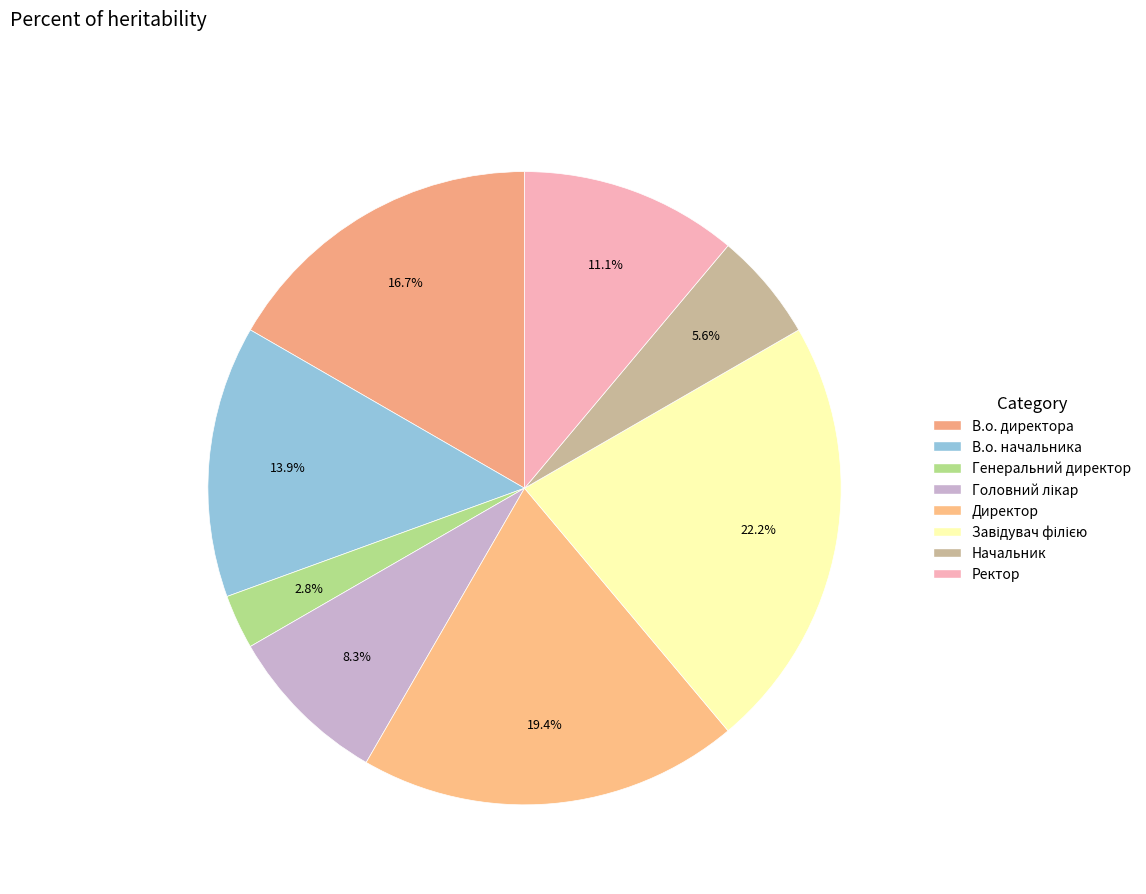

To the nearest percent, what is the average slice percentage?

12%